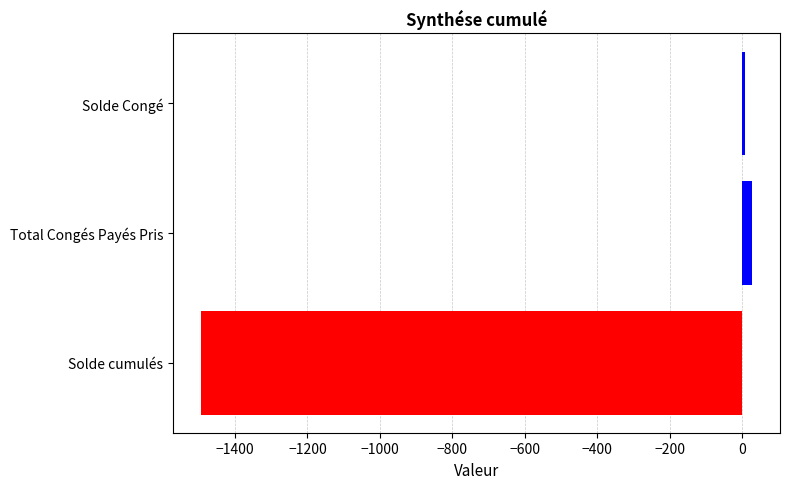

Count the number of values greater than 8.

2